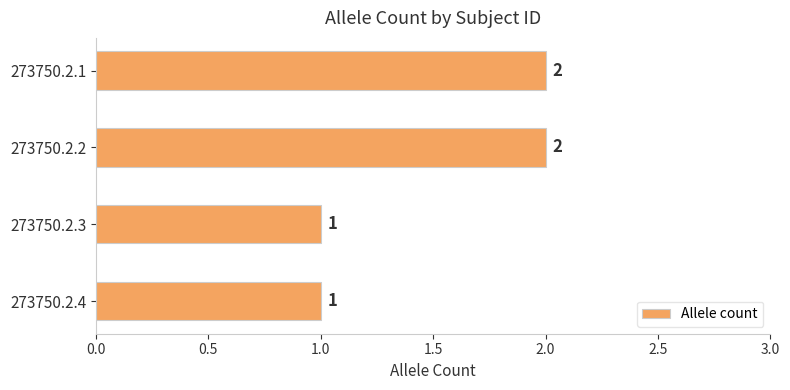

What is the value of the 3rd bar from the top?

1